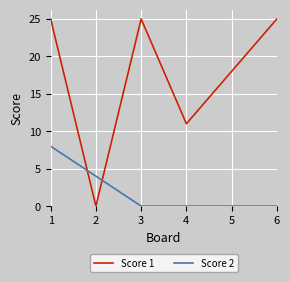

Between 5 and 6, which series saw the biggest shift?

Score 1